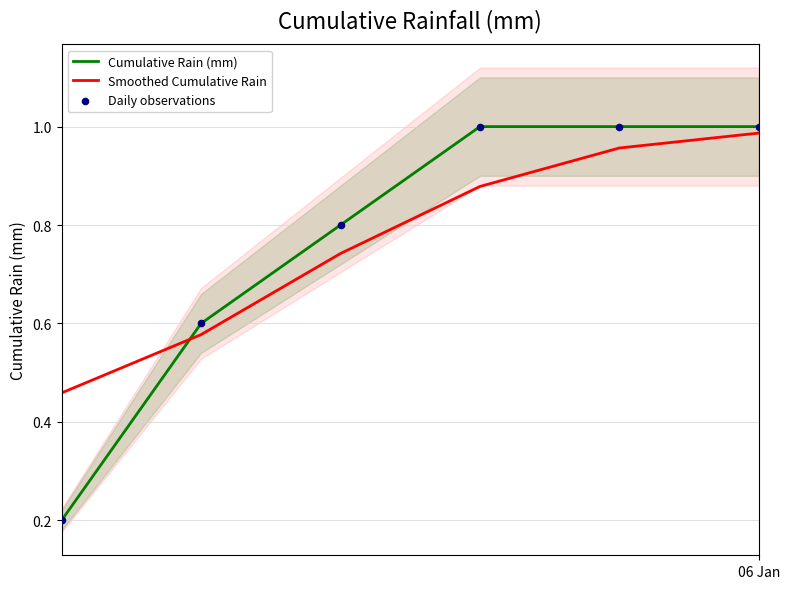

True or false: Smoothed Cumulative Rain and Cumulative Rain (mm) intersect in this chart.

True